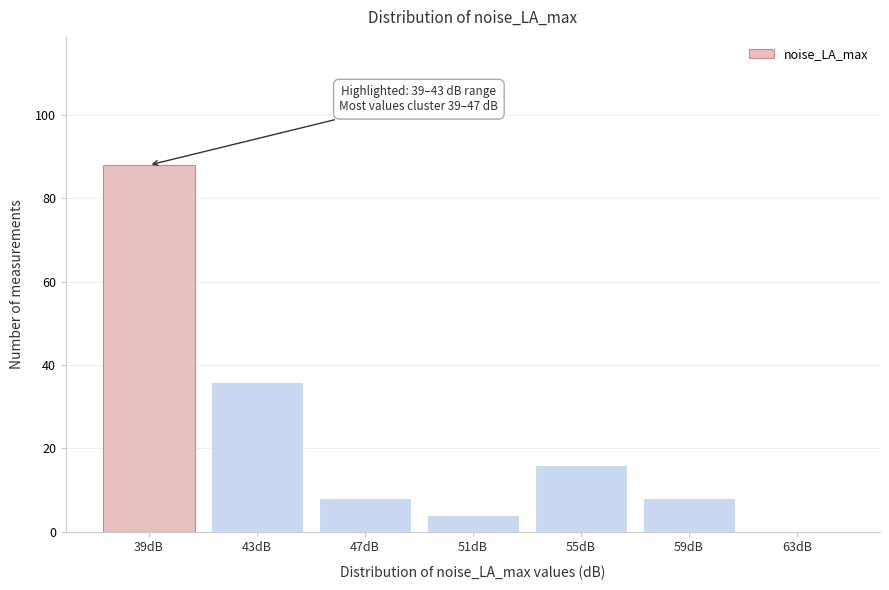

Reading right to left, transcribe all the data shown in this chart.

63dB=0	59dB=8	55dB=16	51dB=4	47dB=8	43dB=36	39dB=88